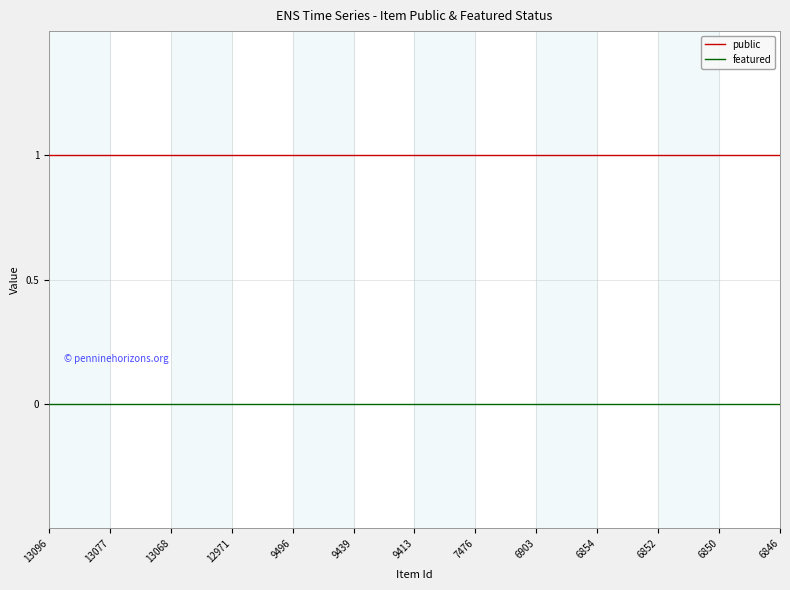

Rank the series by their average value, from highest to lowest.

public, featured